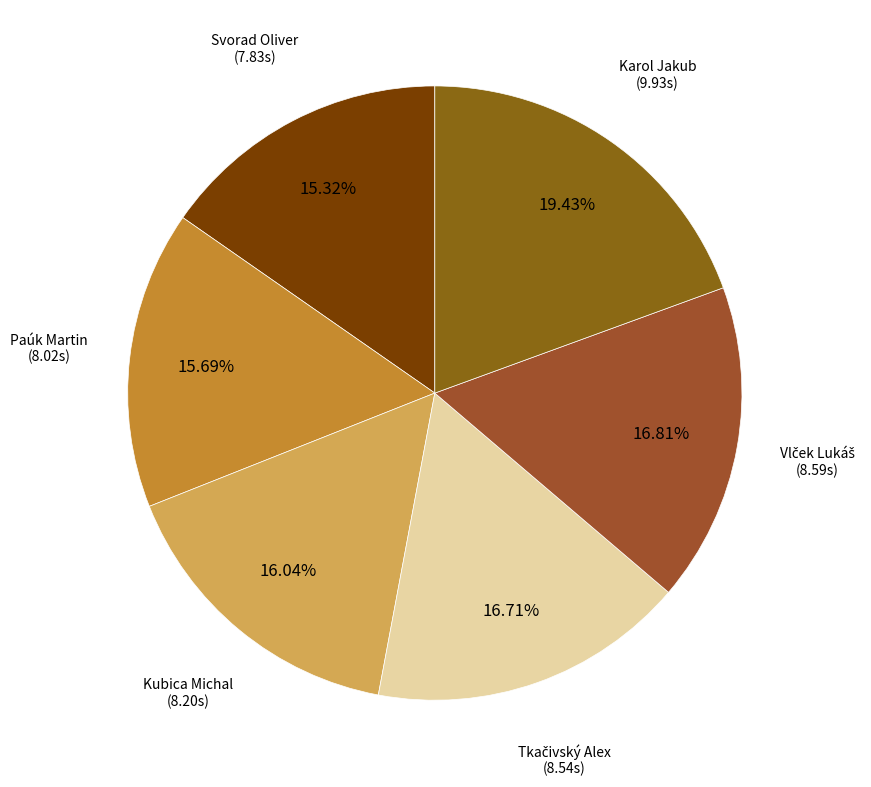

Rank the categories by value from lowest to highest.

Svorad Oliver, Paúk Martin, Kubica Michal, Tkačivský Alex, Vlček Lukáš, Karol Jakub